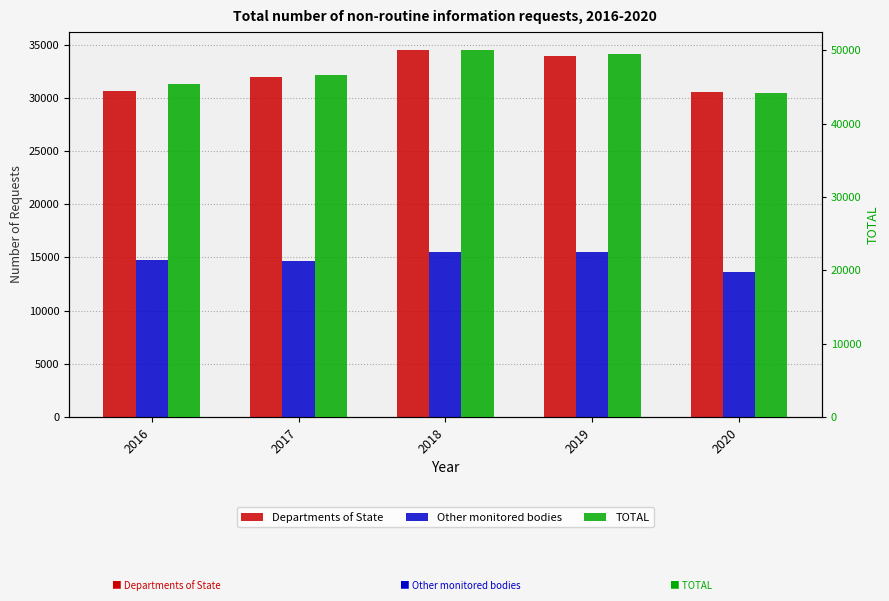

True or false: TOTAL has a value of 77388 at 2016.

False